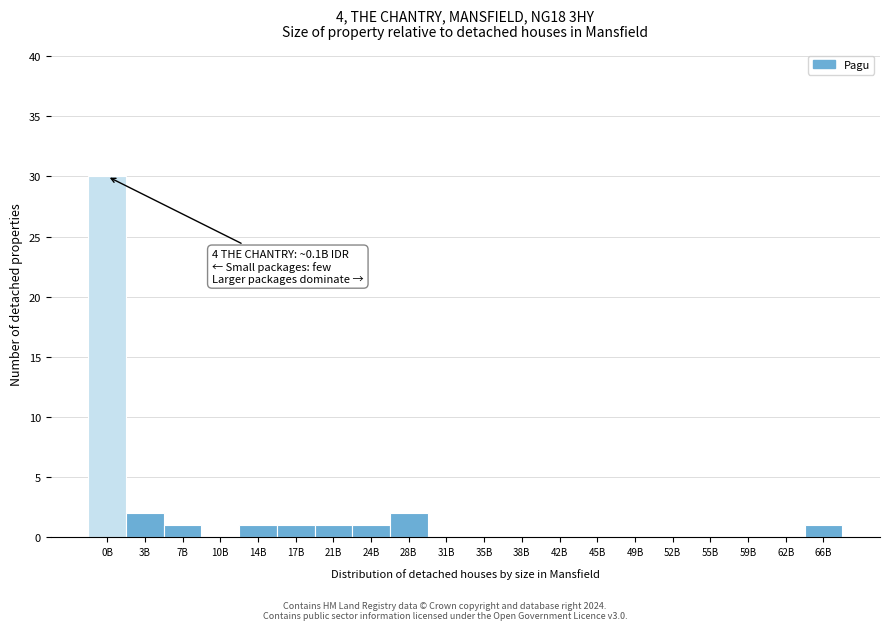

Reading right to left, list all the values displayed in this chart.

66B=1	62B=0	59B=0	55B=0	52B=0	49B=0	45B=0	42B=0	38B=0	35B=0	31B=0	28B=2	24B=1	21B=1	17B=1	14B=1	10B=0	7B=1	3B=2	0B=30